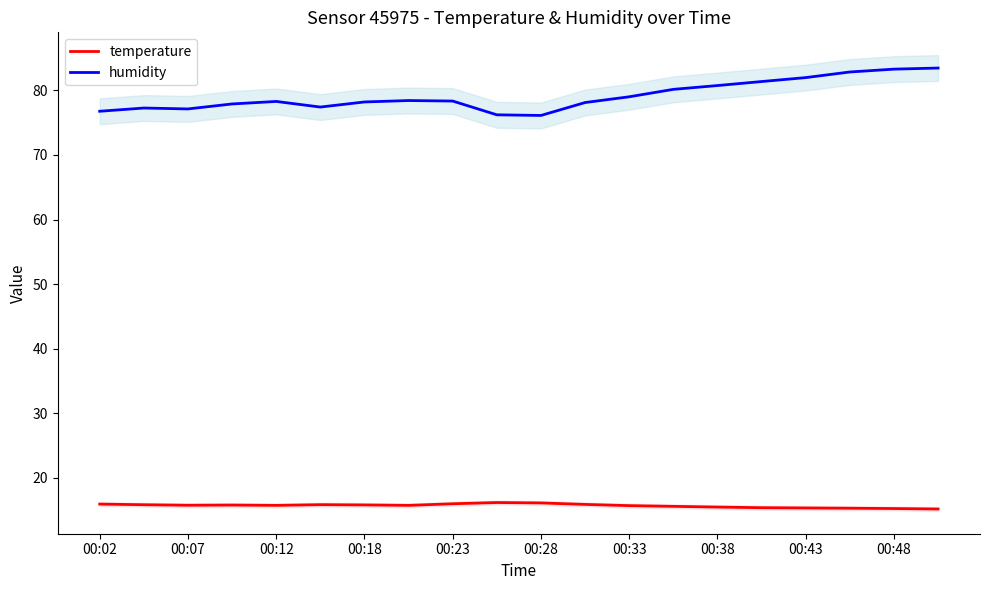

Which series has the largest total across all categories?

humidity